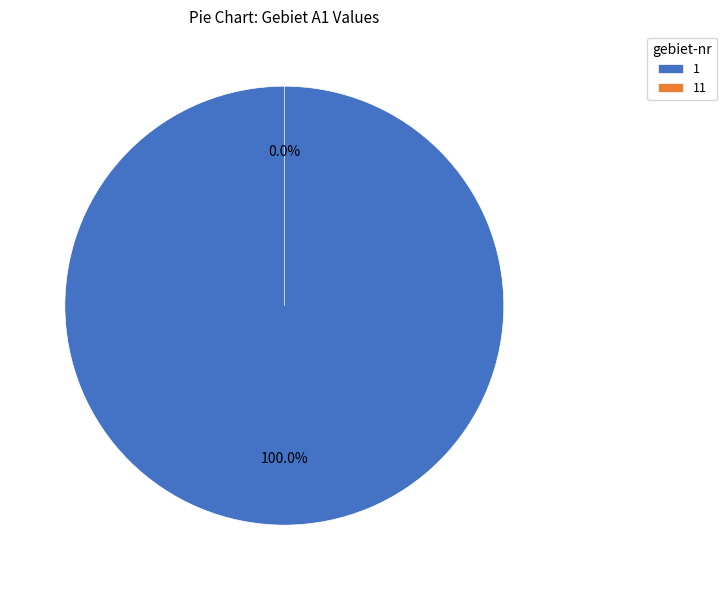

How many segments does this pie chart have?

2